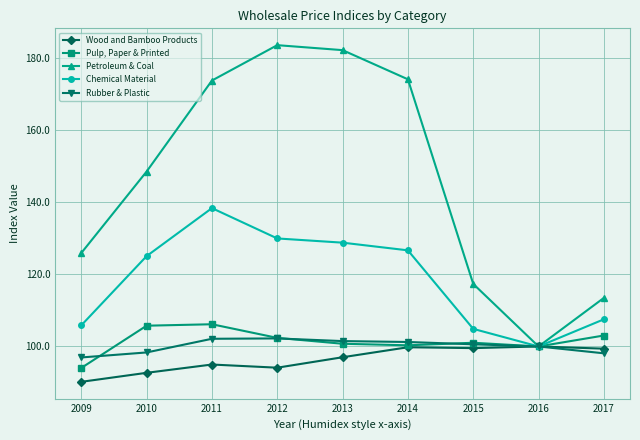

What is the difference between the highest and lowest values at 2017?

15.4